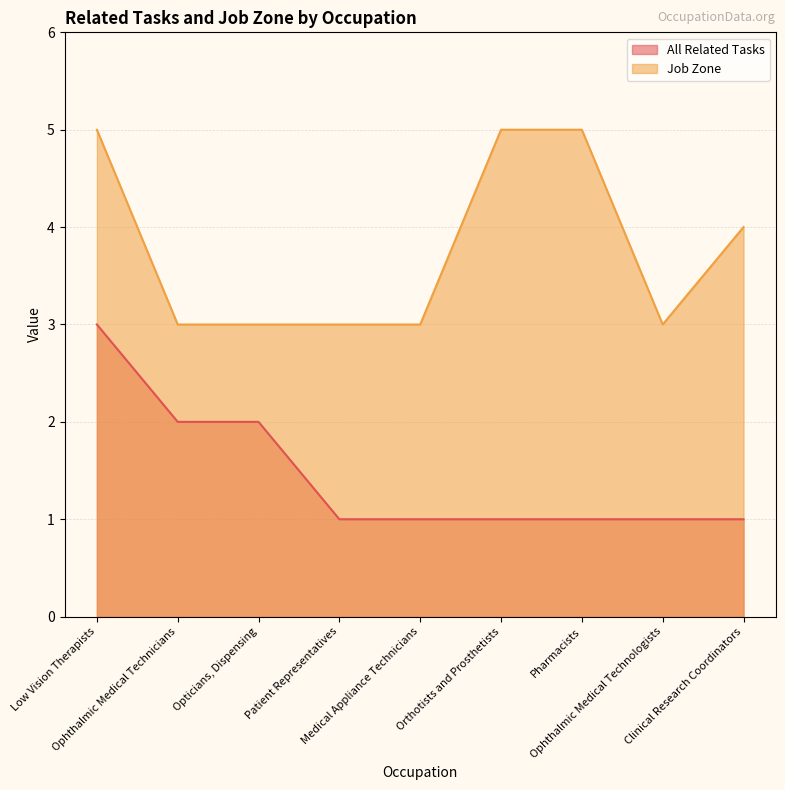

What value does the All Related Tasks series have at Pharmacists?

1